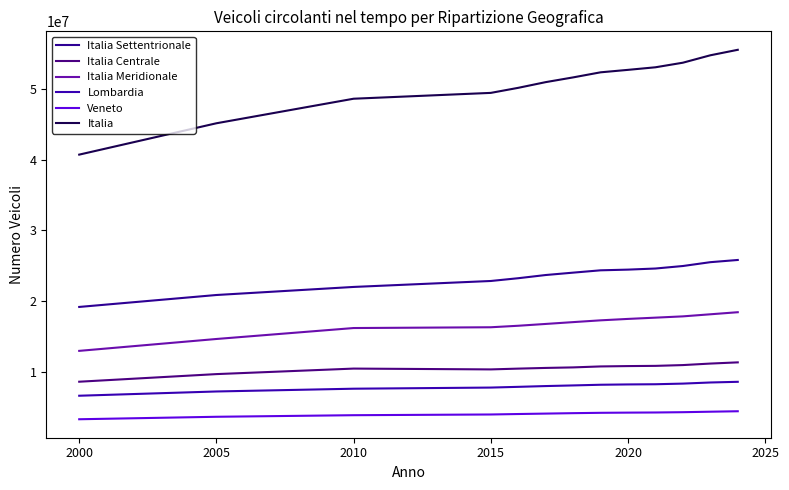

At how many categories does at least one series exceed 43647359?

12